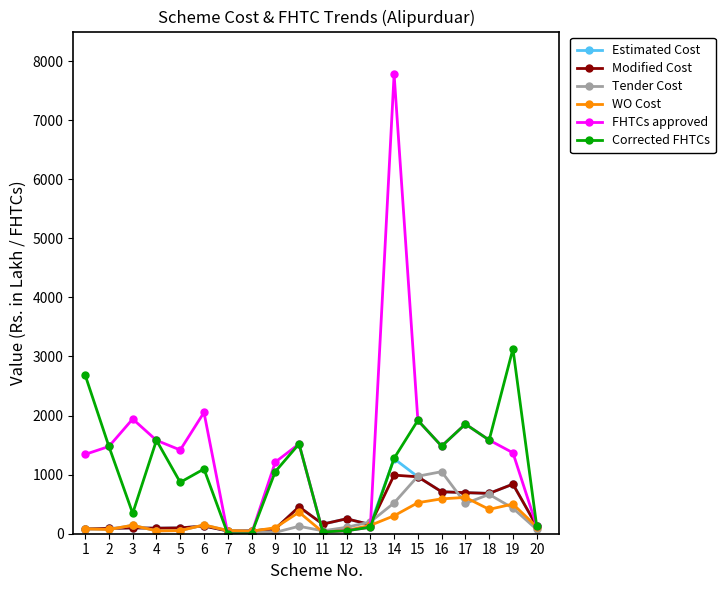

Is it true that Modified Cost equals 222.2 at 19?

False